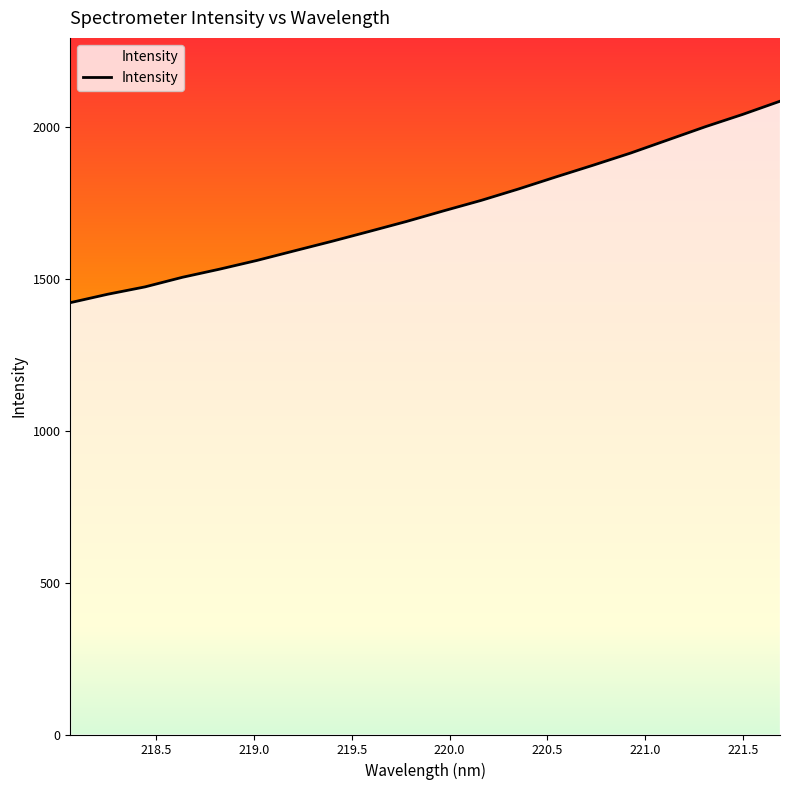

What is the maximum value shown in the chart?

2085.6